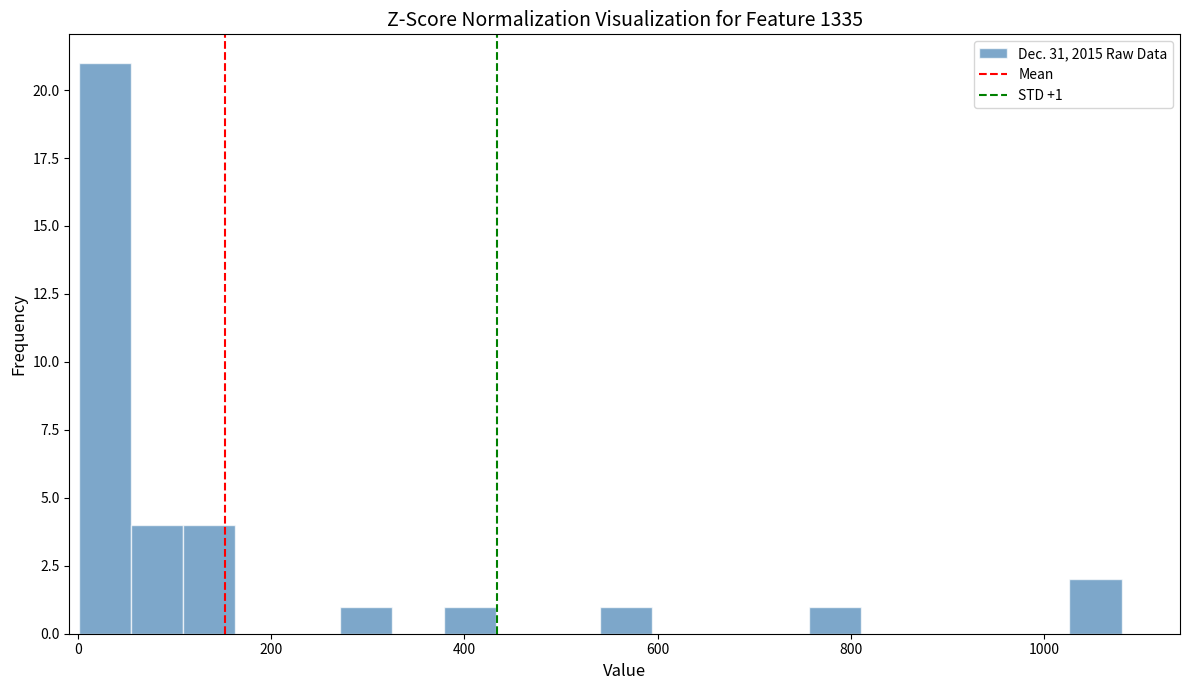

Around what value on the x-axis is the tallest bar? Give the approximate position of its centre, as read against the axis.

20